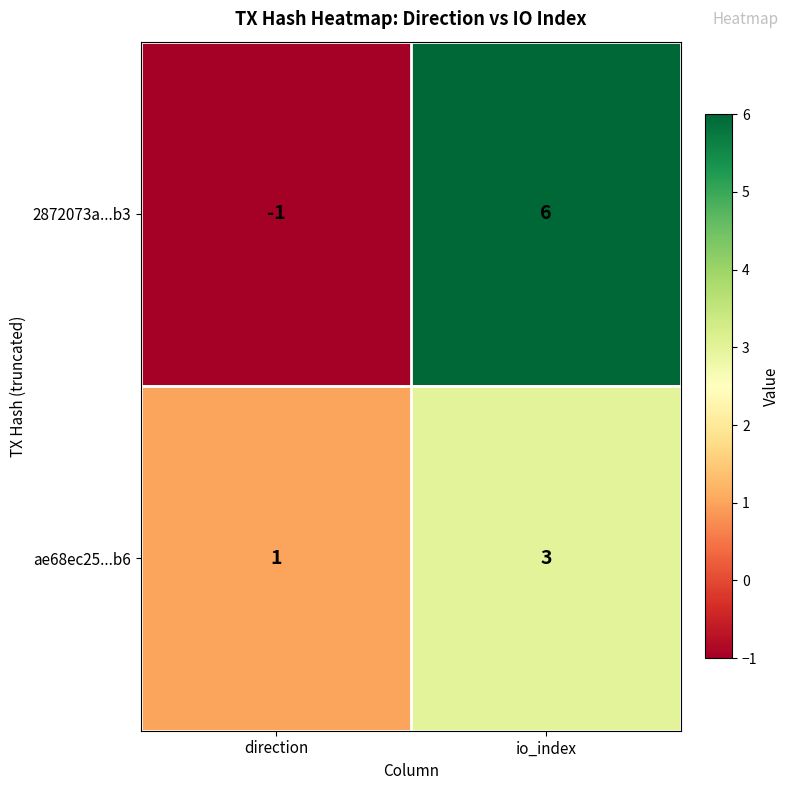

What is the maximum value shown in the chart?

6